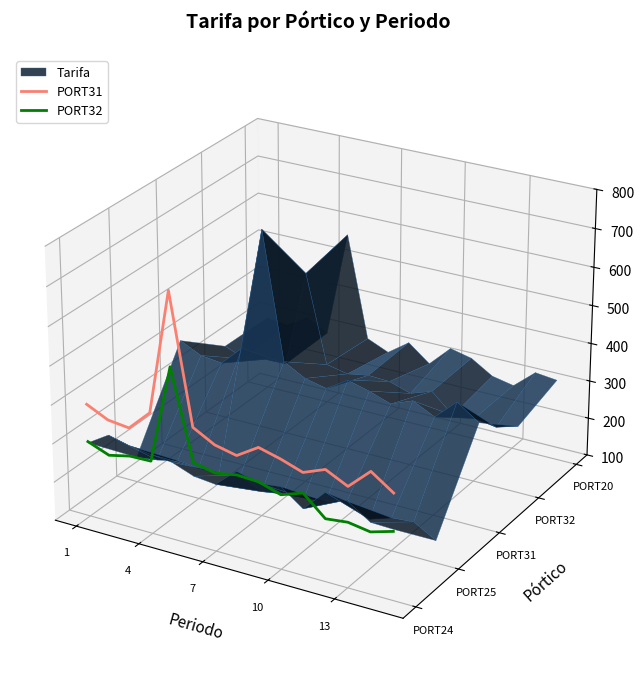

At which label is PORT32 closest to 0?

13